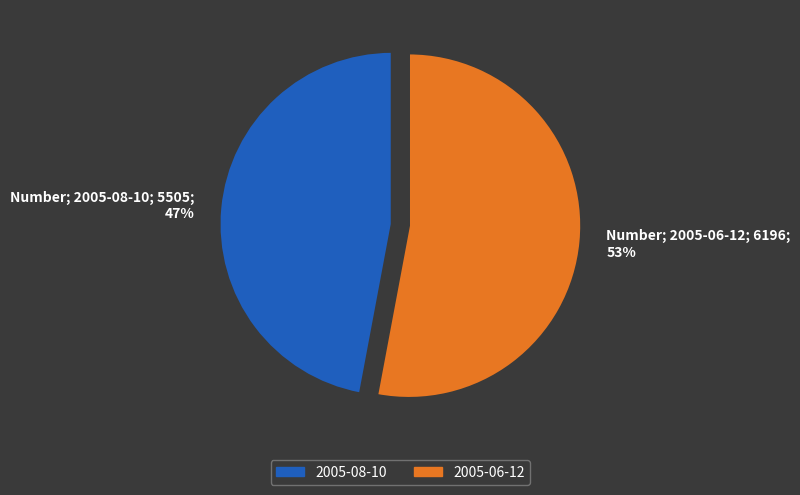

To the nearest percent, what percentage of the pie is Number; 2005-06-12; 6196; 53%?

53%